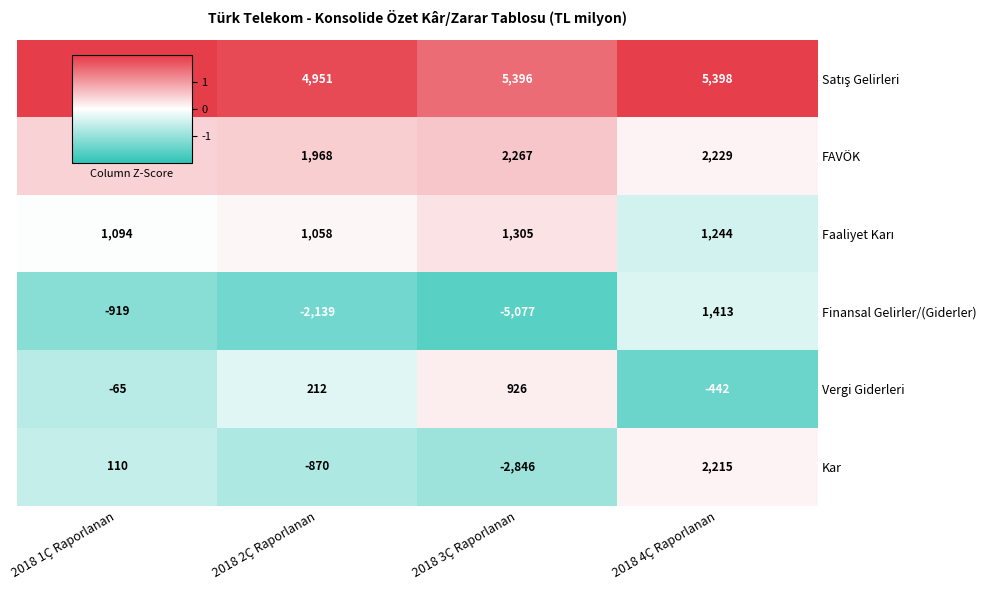

At how many categories does at least one series exceed 4447?

4